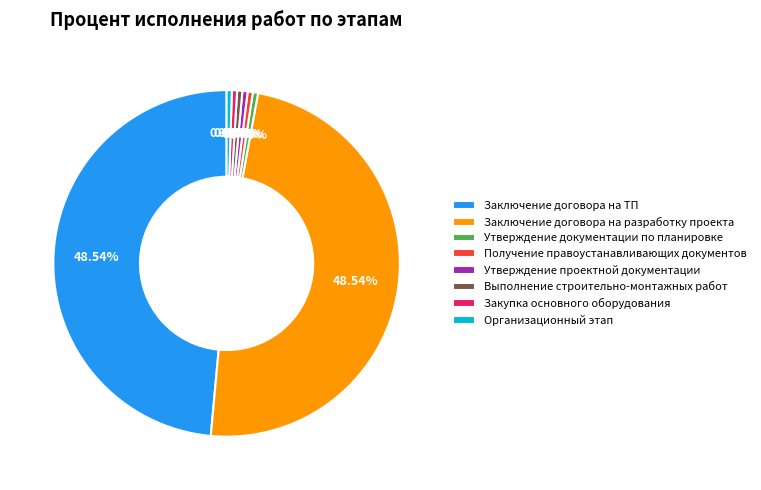

Is the sum of Заключение договора на ТП and Организационный этап greater than half?

No